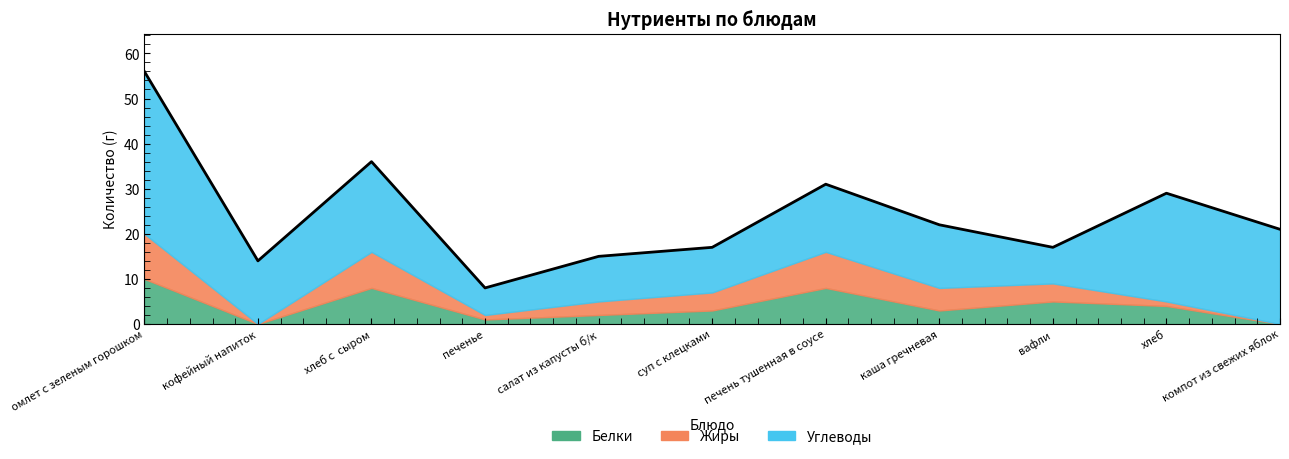

What is the value of the 6th point from the left?

17